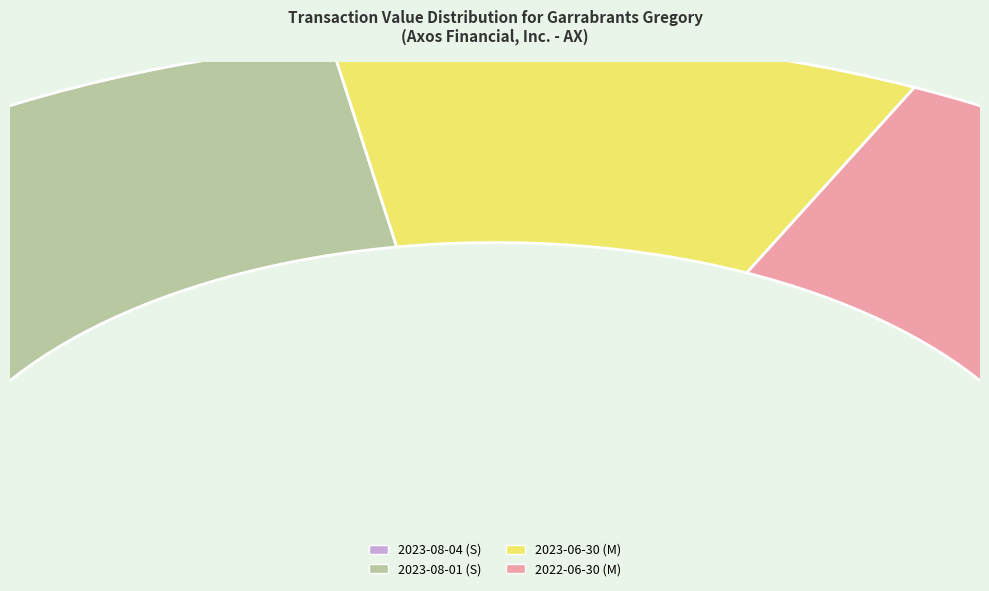

What is the smallest slice in the pie chart?

2023-08-04 (S)